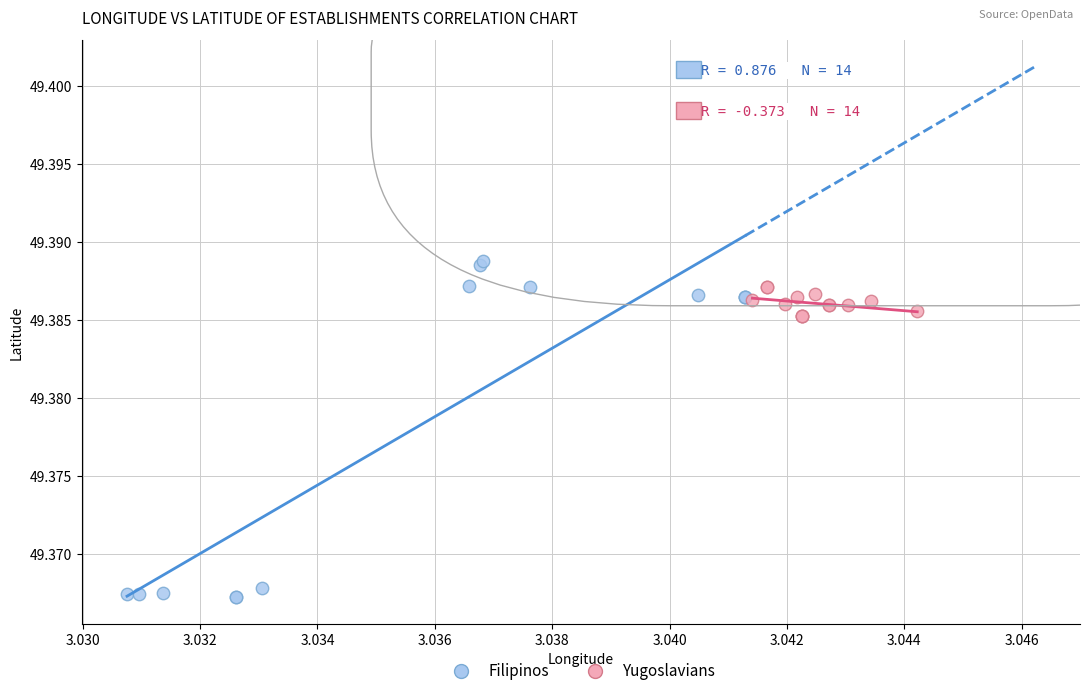

Which series contains the lowest Y value?

Filipinos